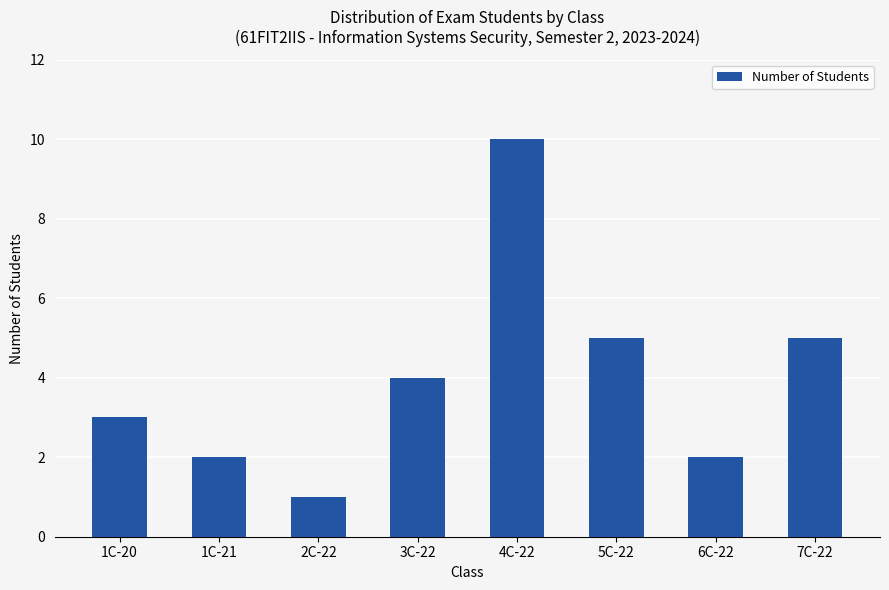

Are the bars grouped side by side (vs. stacked)?

No